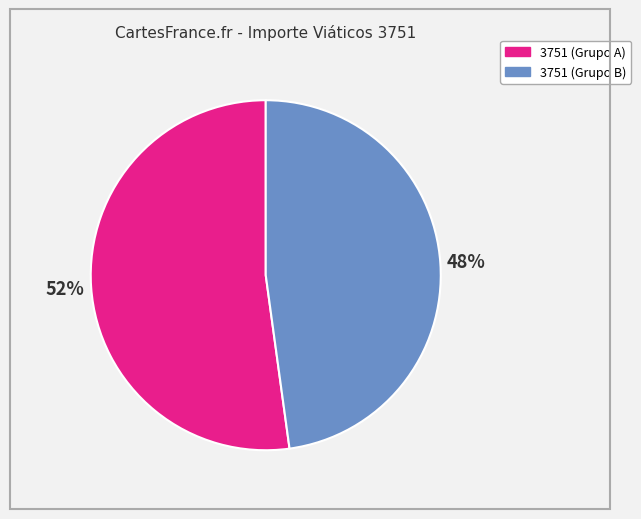

Is there any slice that represents more than half of the pie?

Yes